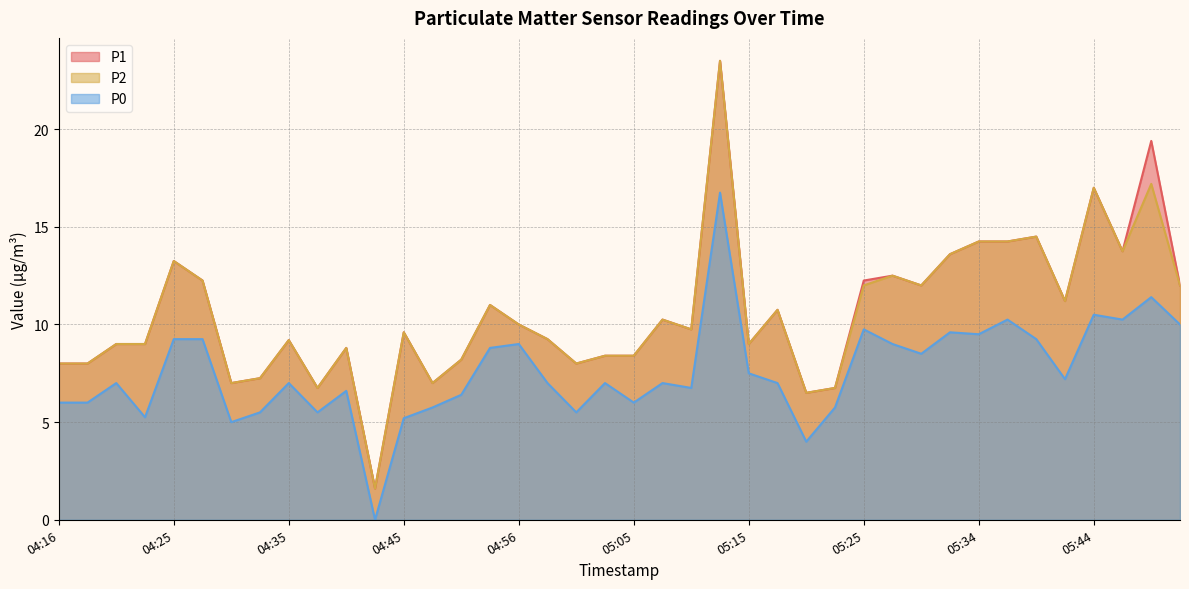

What position from the right is 04:25?

36